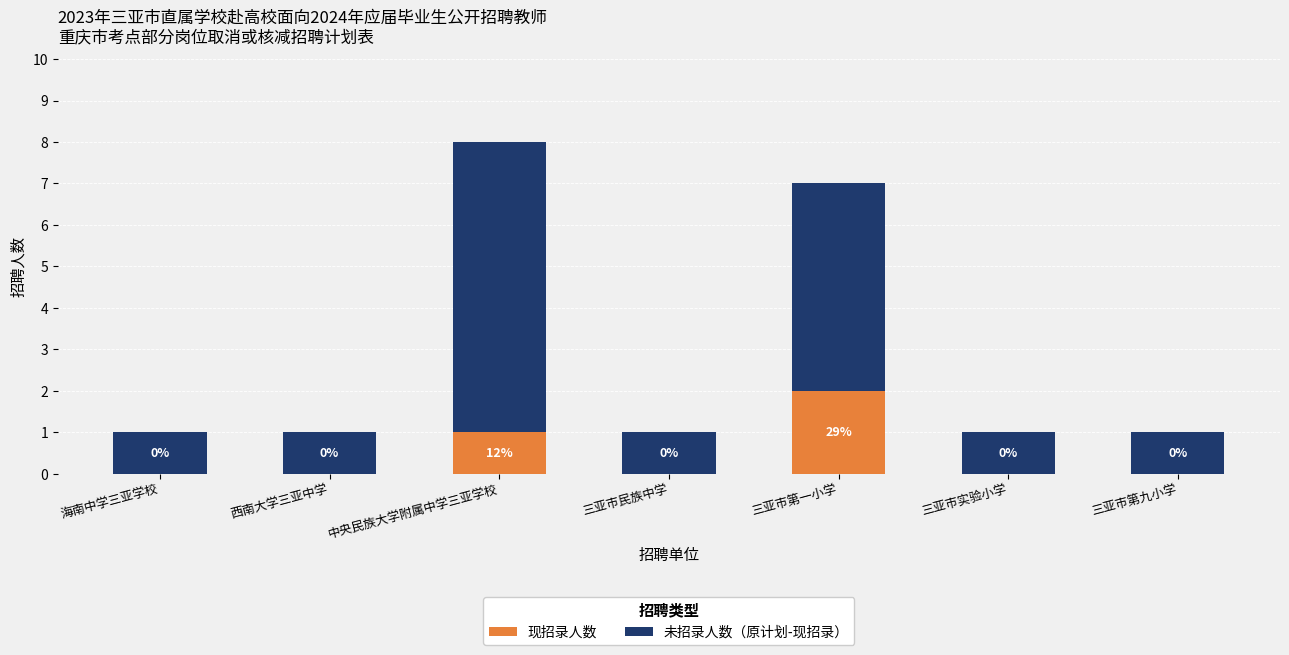

What is the sum of all 现招录人数 values?

3